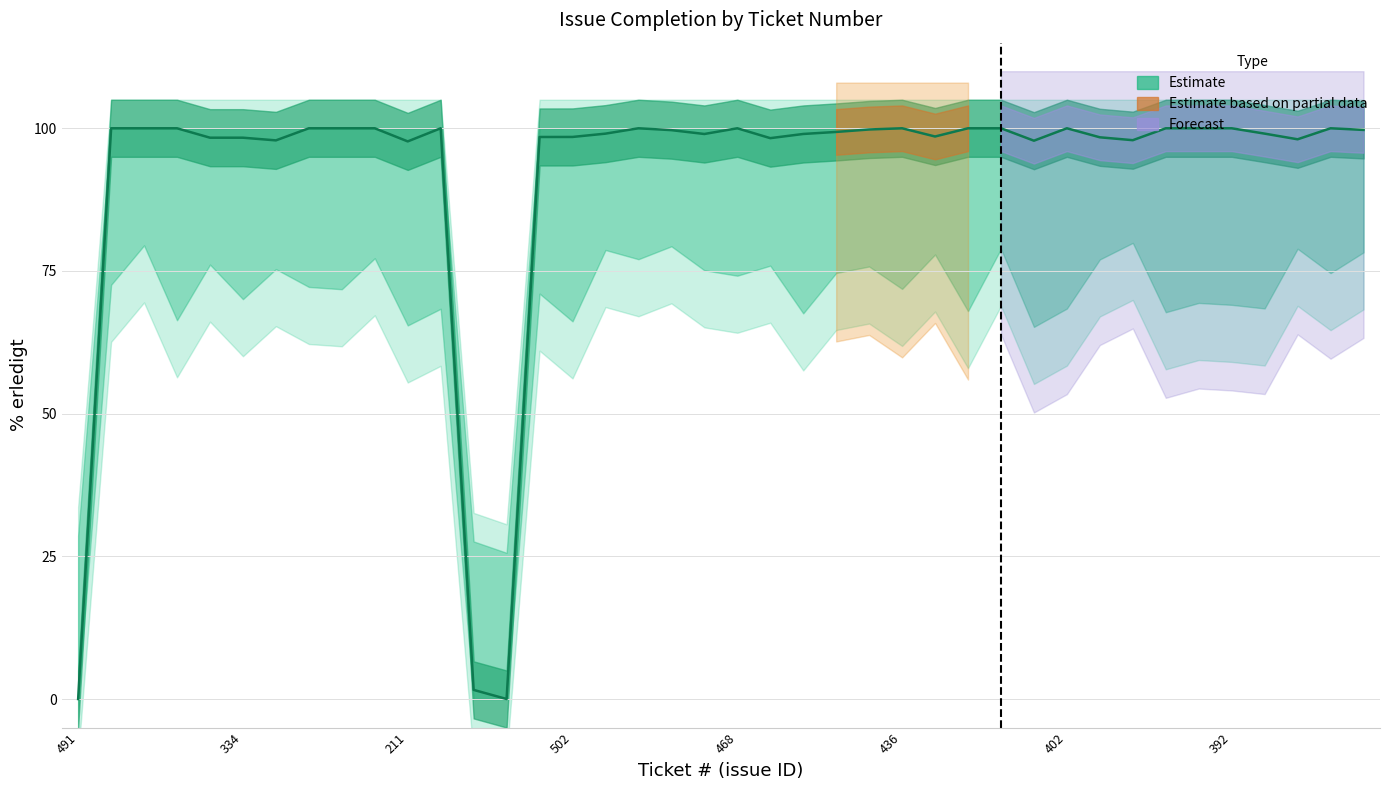

What is the sum of the upper values at 222 and 445?

200